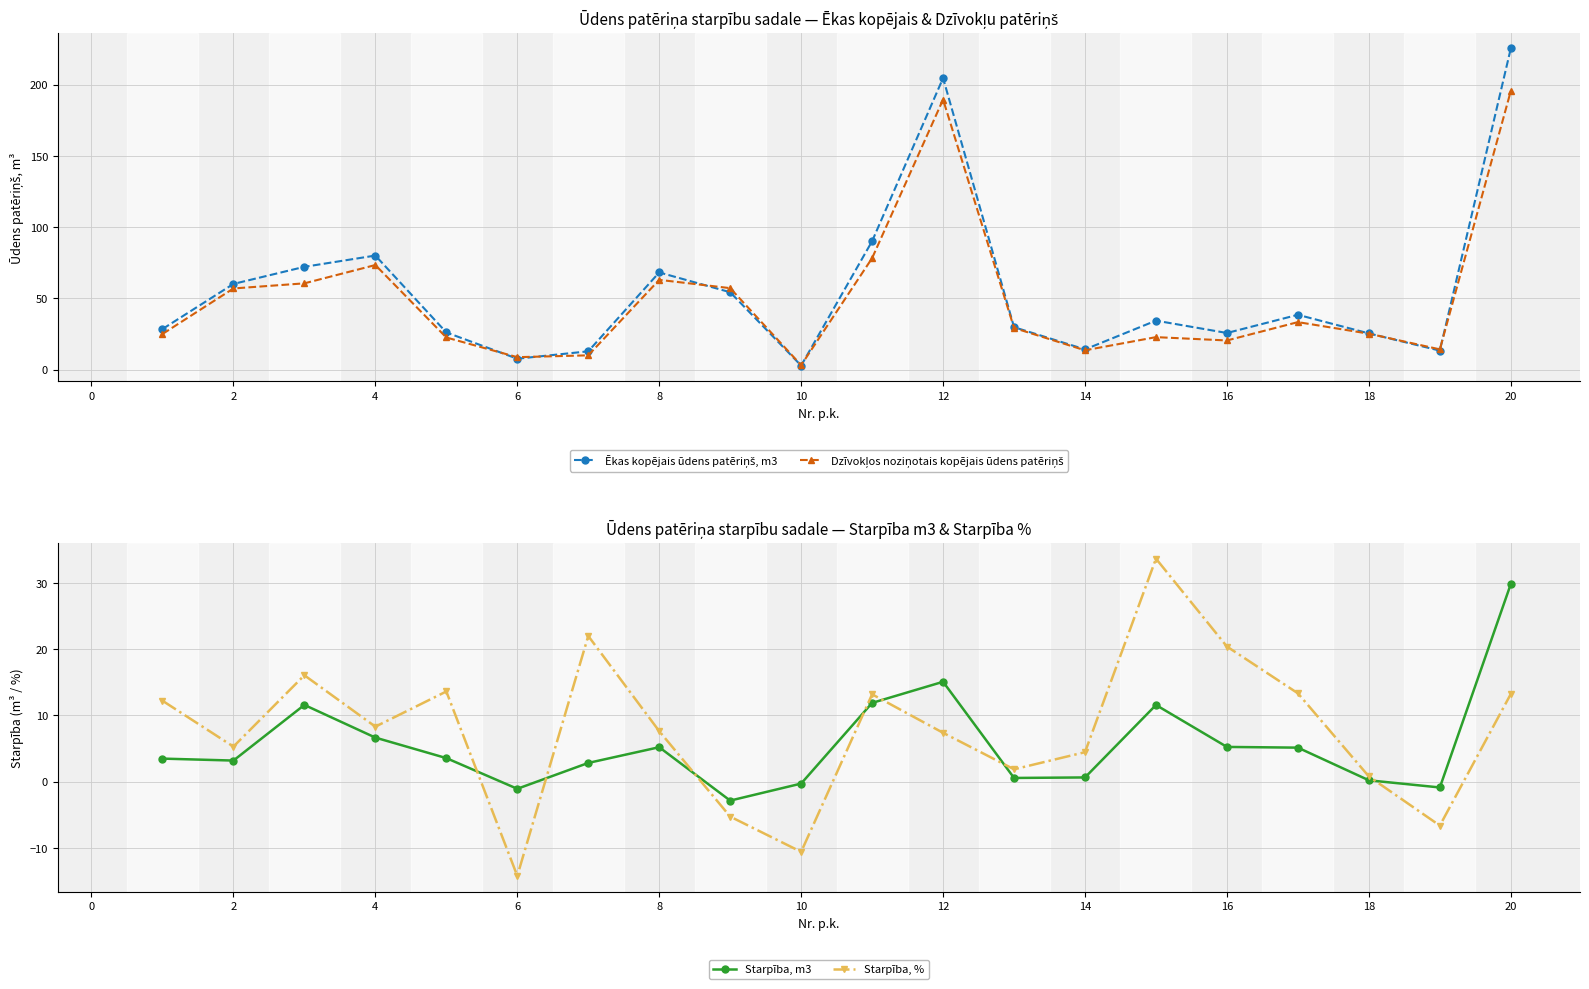

True or false: Starpība, % has more than 0 points higher than both neighbors.

True